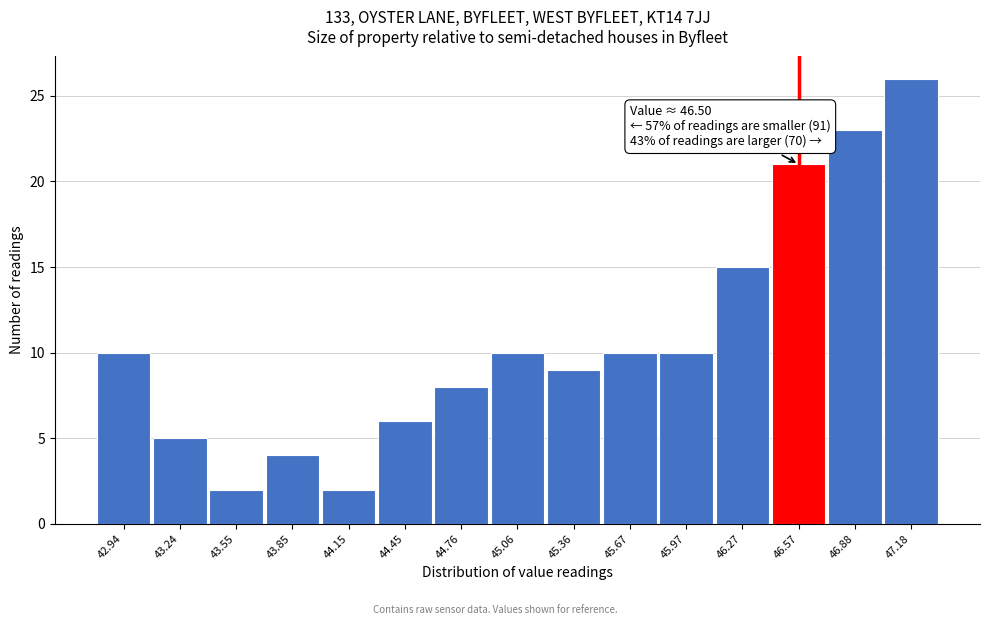

Which range on the x-axis has the tallest bar?

47.05 to 47.35